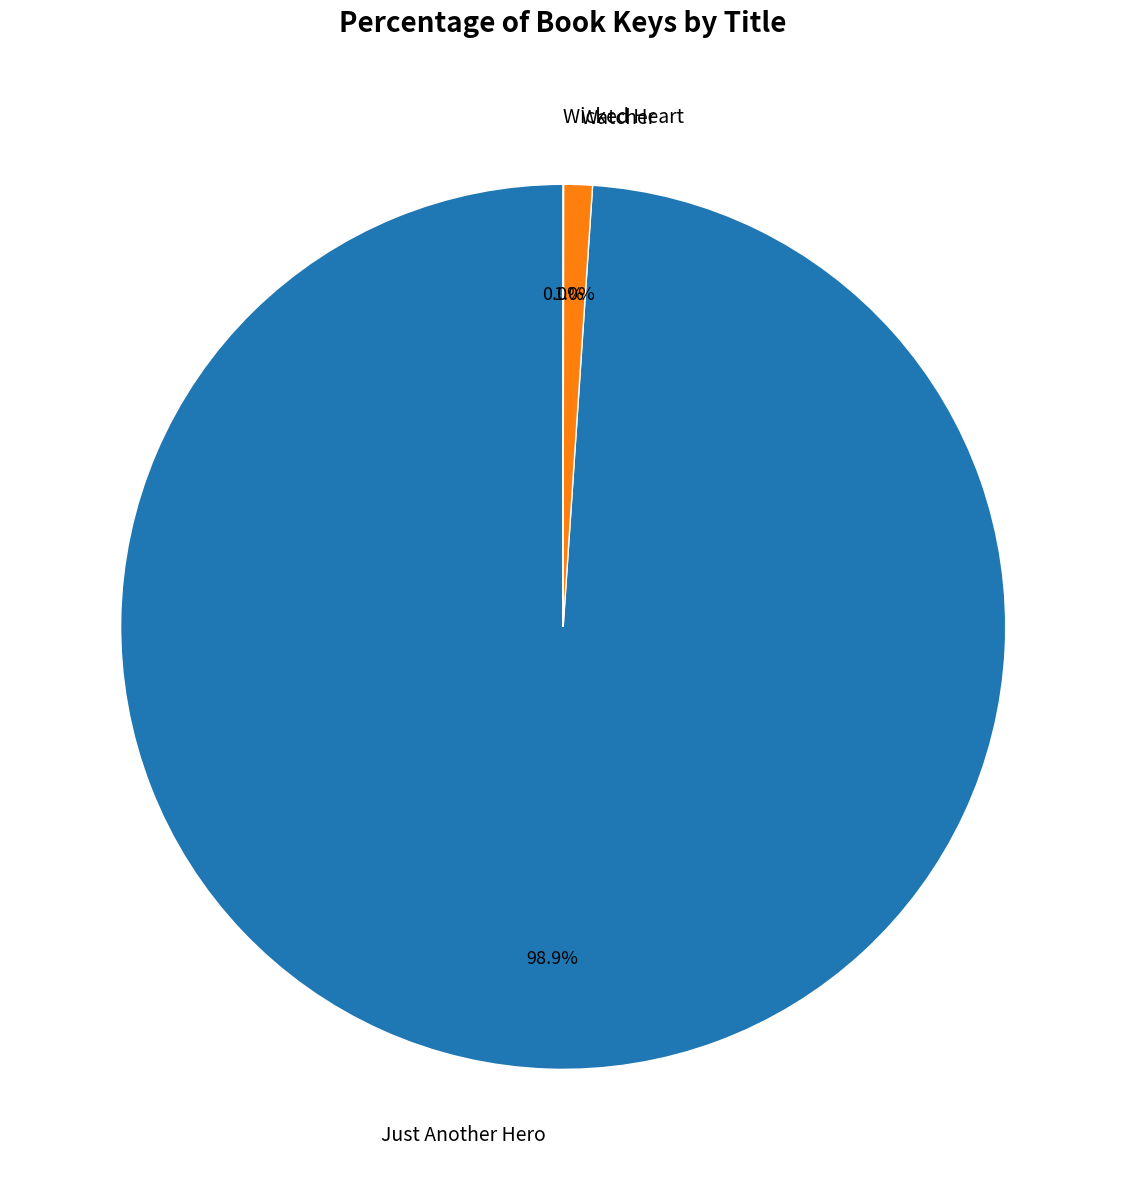

To the nearest percent, what is the difference between the largest and smallest slice percentages?

99%